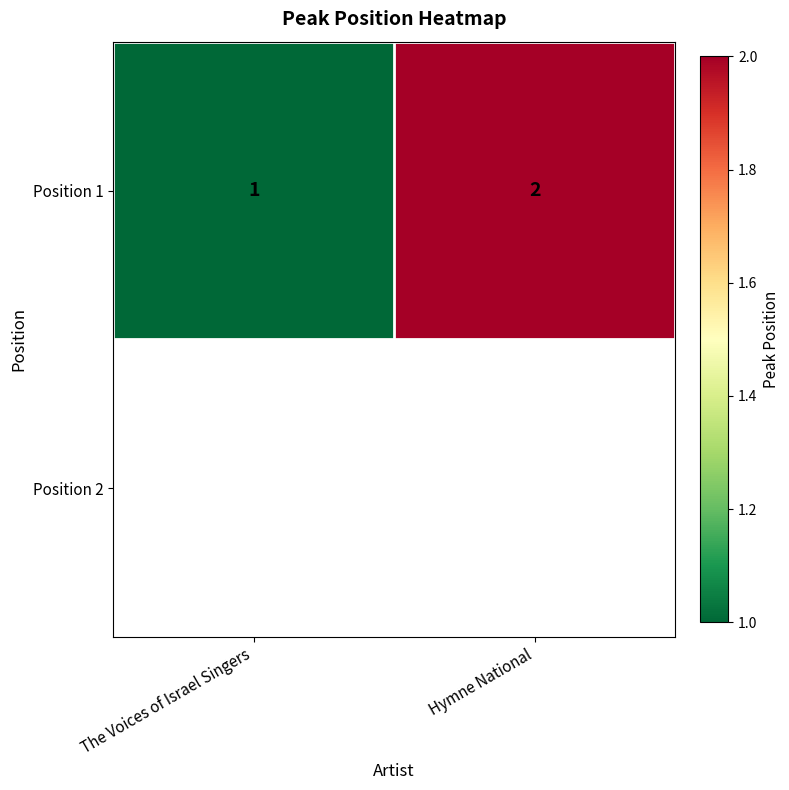

How many data points are less than 2?

1